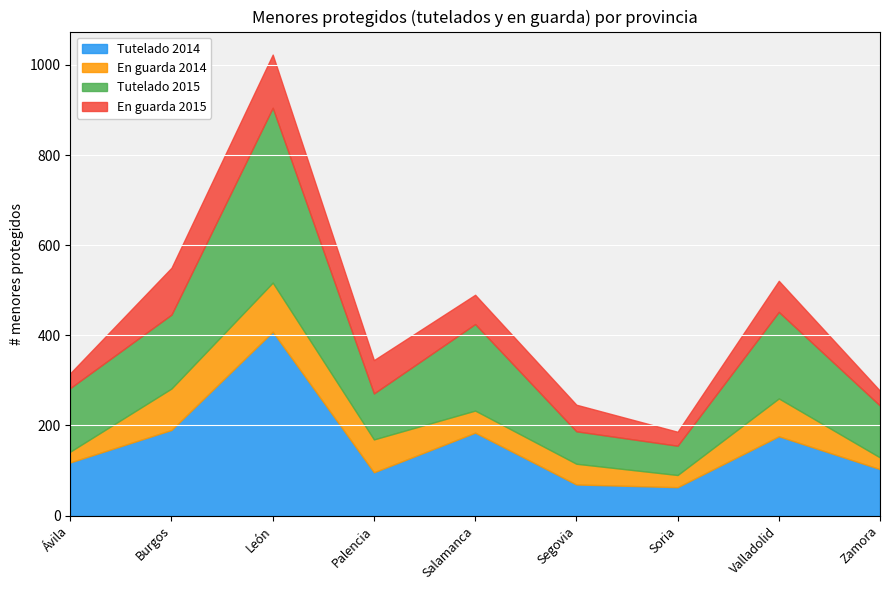

True or false: En guarda 2015 and Tutelado 2015 cross at least once.

False